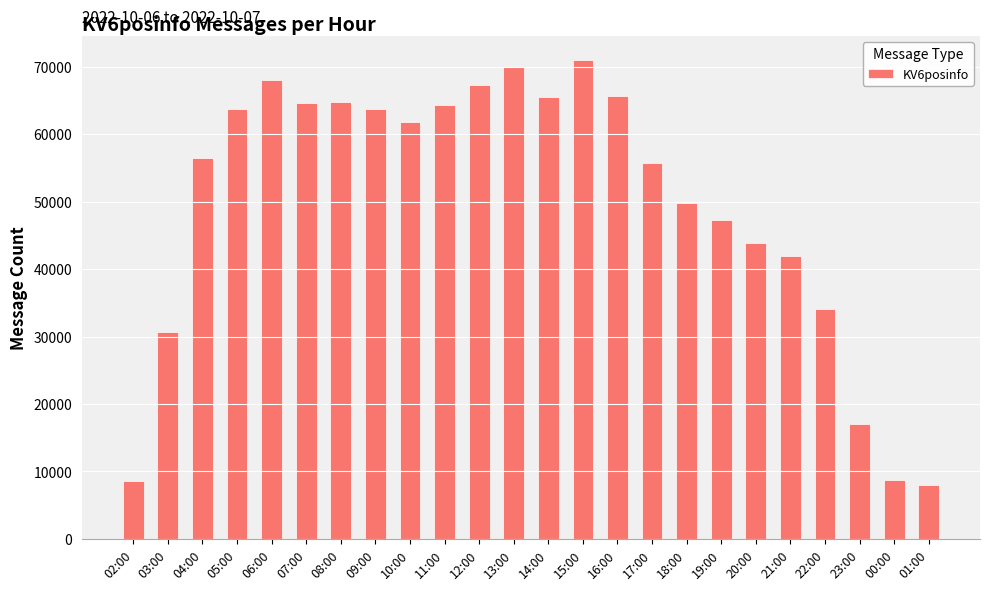

Is it true that the value at 16:00 is 93488?

False